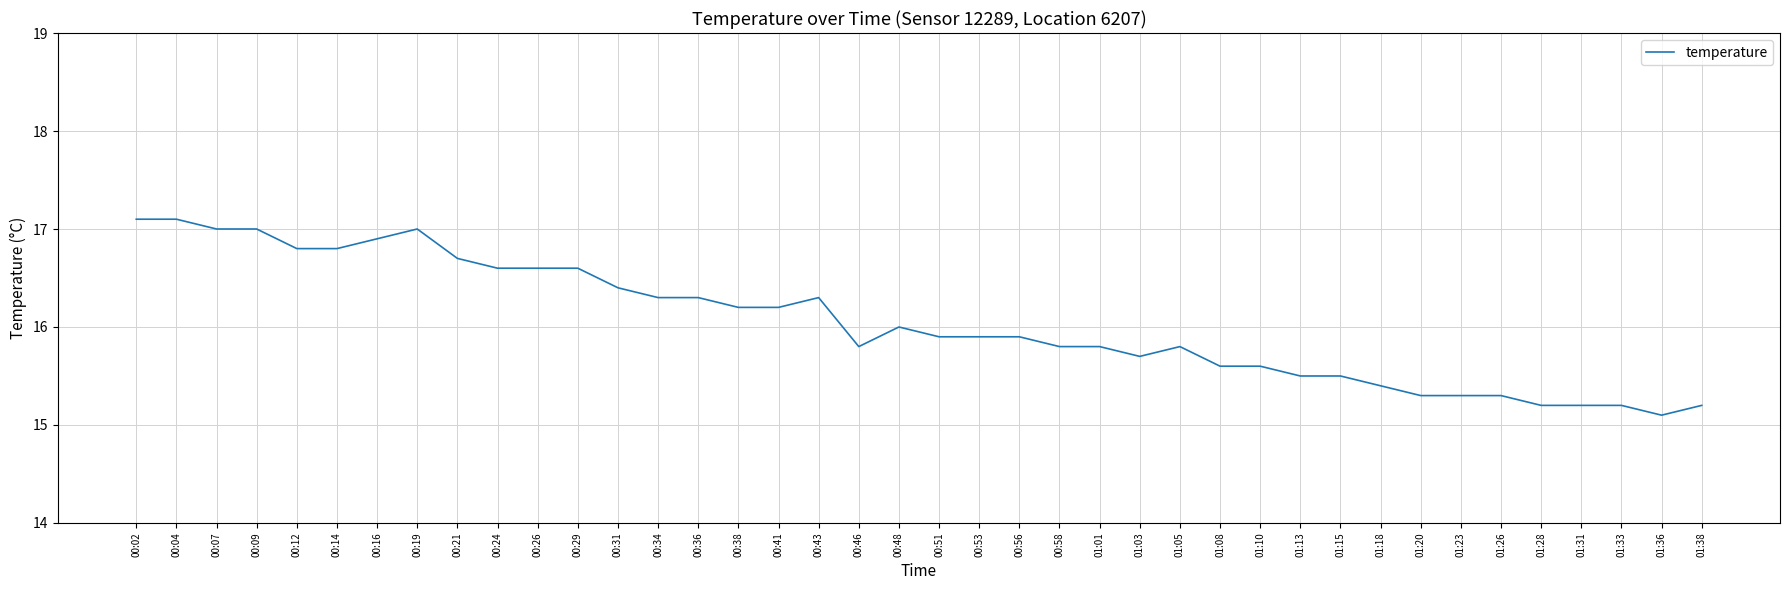

What is the difference between the maximum and minimum values?

2.0